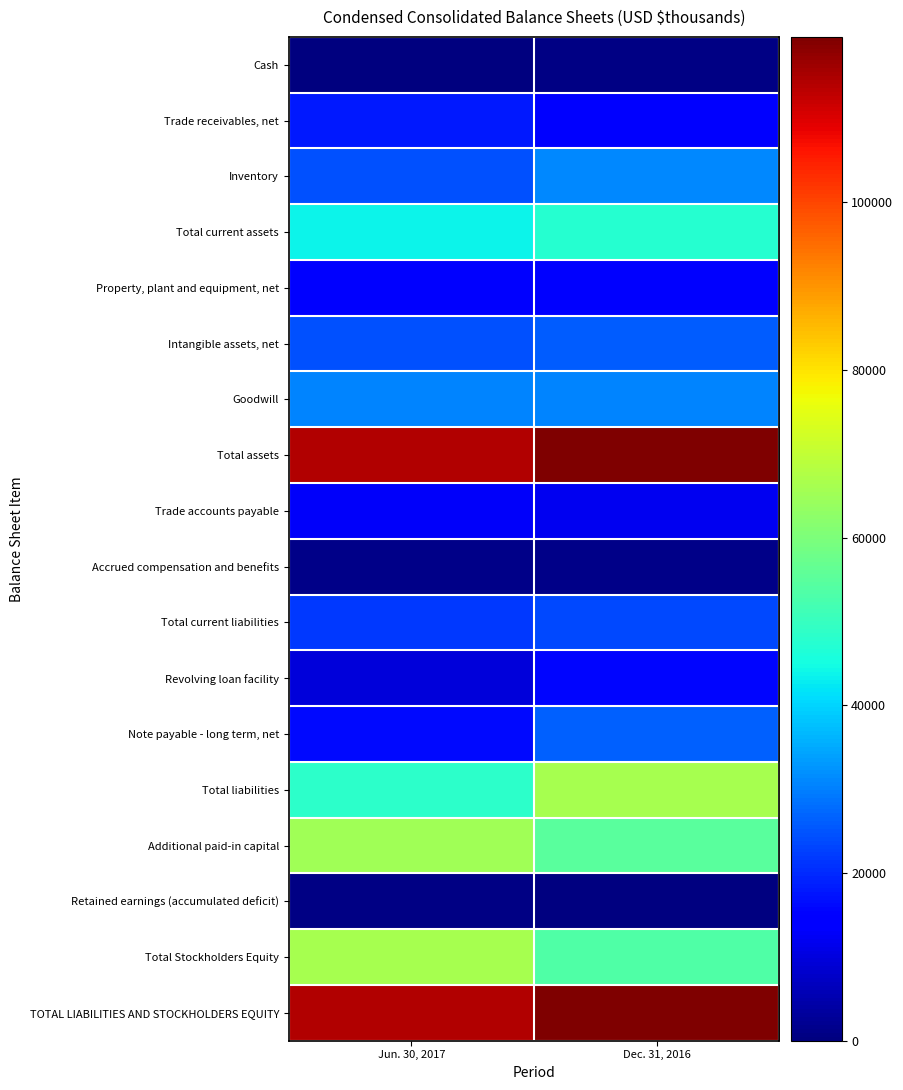

Which series has the largest total across all categories?

Total assets